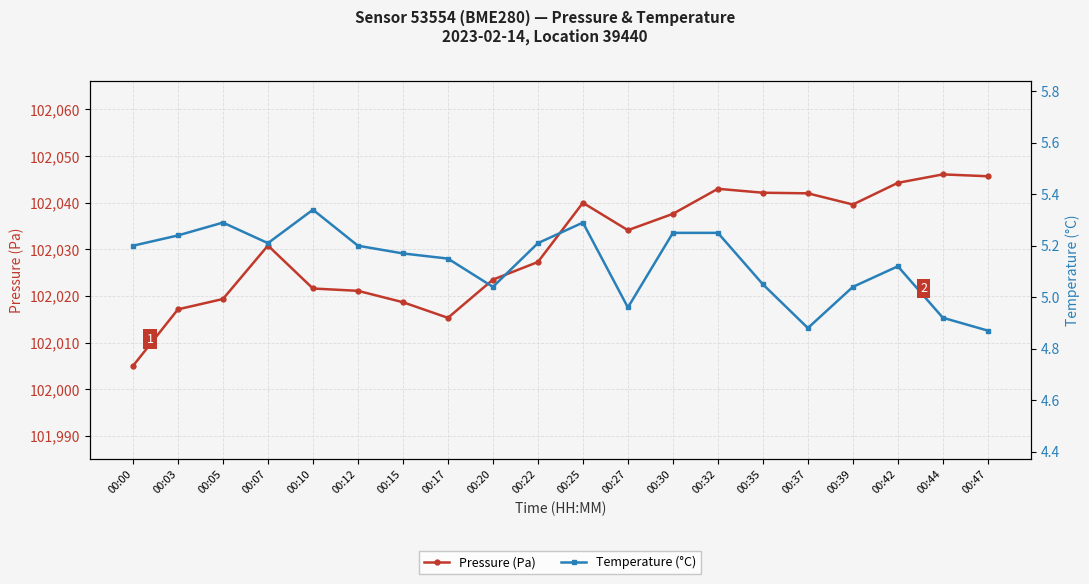

True or false: Temperature (°C) and Pressure (Pa) cross at least once.

False